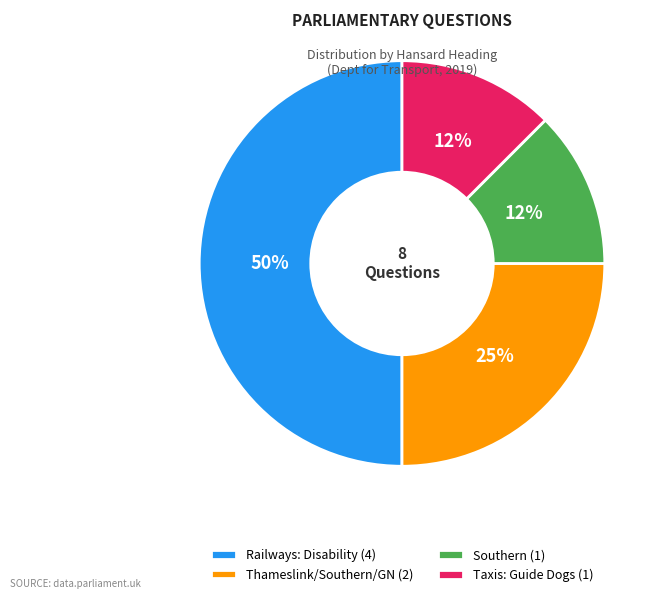

What percentage is the Thameslink/Southern/GN (2) slice, to the nearest percent?

25%